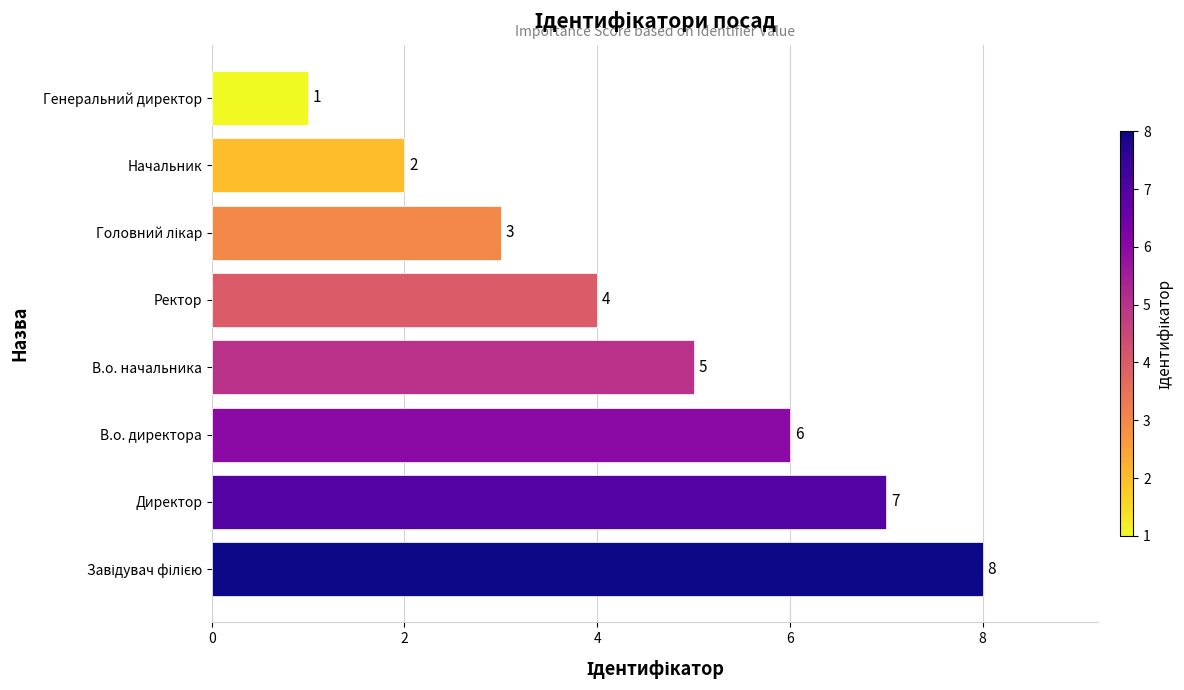

What is the sum of the values at Начальник and Генеральний директор?

3